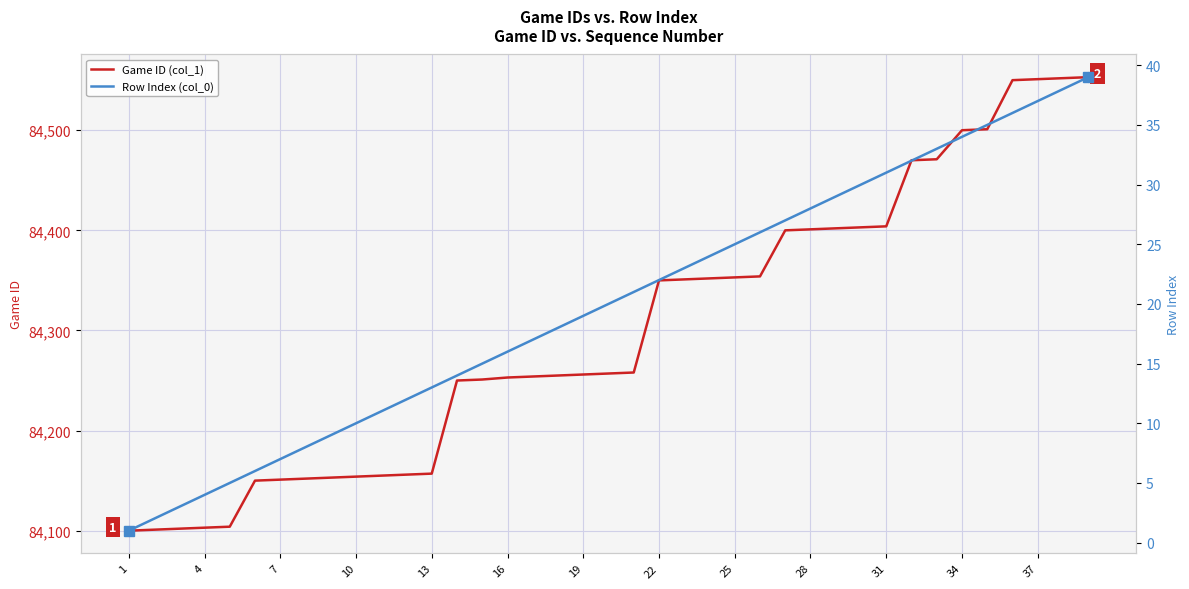

What is the maximum value for Game ID (col_1)?

84553